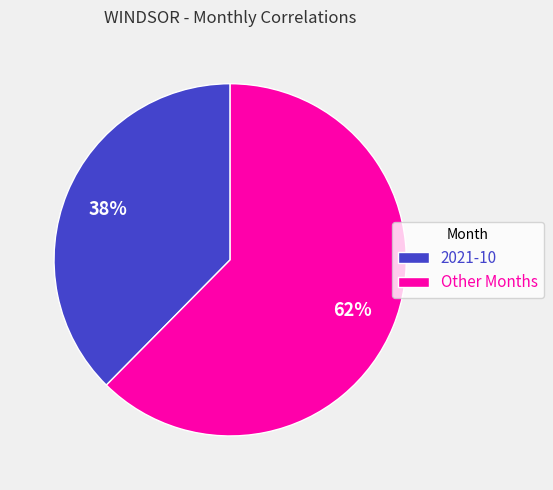

Does any single category account for the majority?

Yes